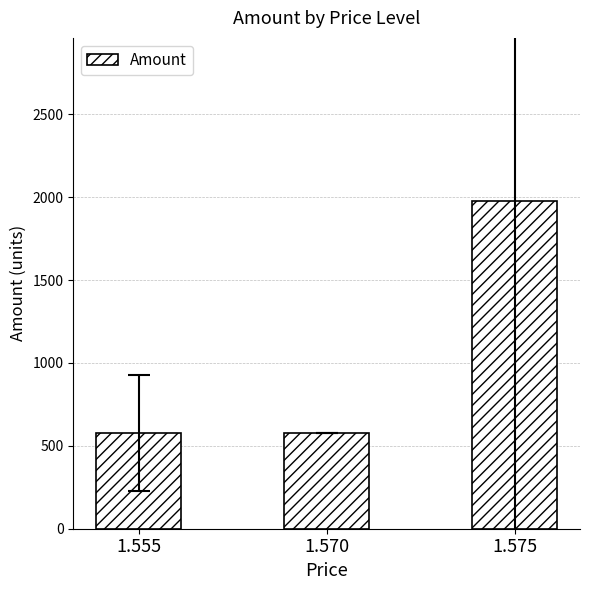

How many data points does each series have?

3